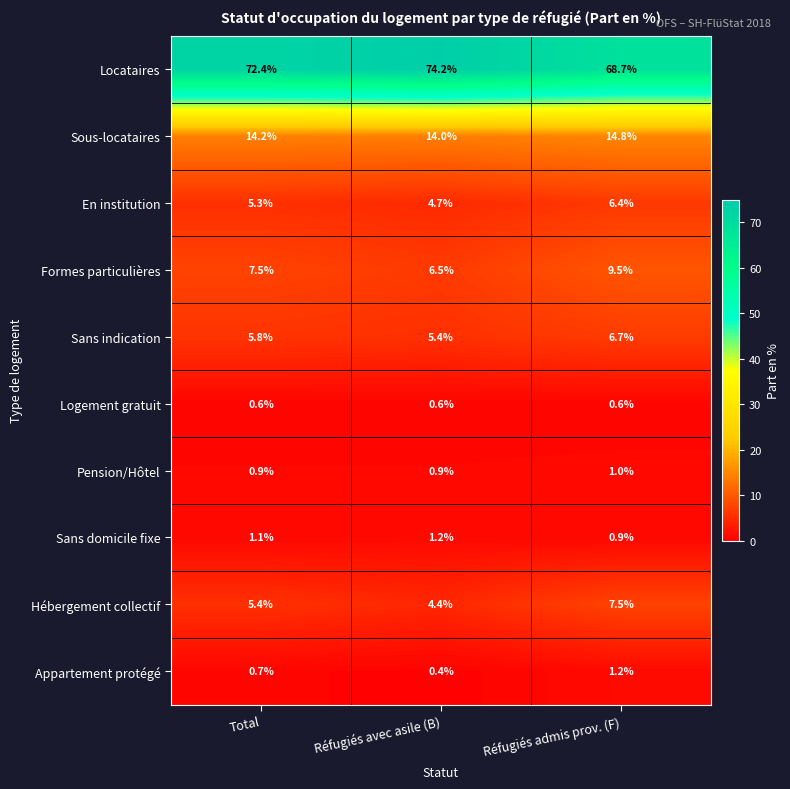

Reading left to right, extract all data points from this chart.

Locataires: 72.4	74.2	68.7
Sous-locataires: 14.2	14.0	14.8
En institution: 5.3	4.7	6.4
Formes particulières: 7.5	6.5	9.5
Sans indication: 5.8	5.4	6.7
Logement gratuit: 0.6	0.6	0.6
Pension/Hôtel: 0.9	0.9	1.0
Sans domicile fixe: 1.1	1.2	0.9
Hébergement collectif: 5.4	4.4	7.5
Appartement protégé: 0.7	0.4	1.2